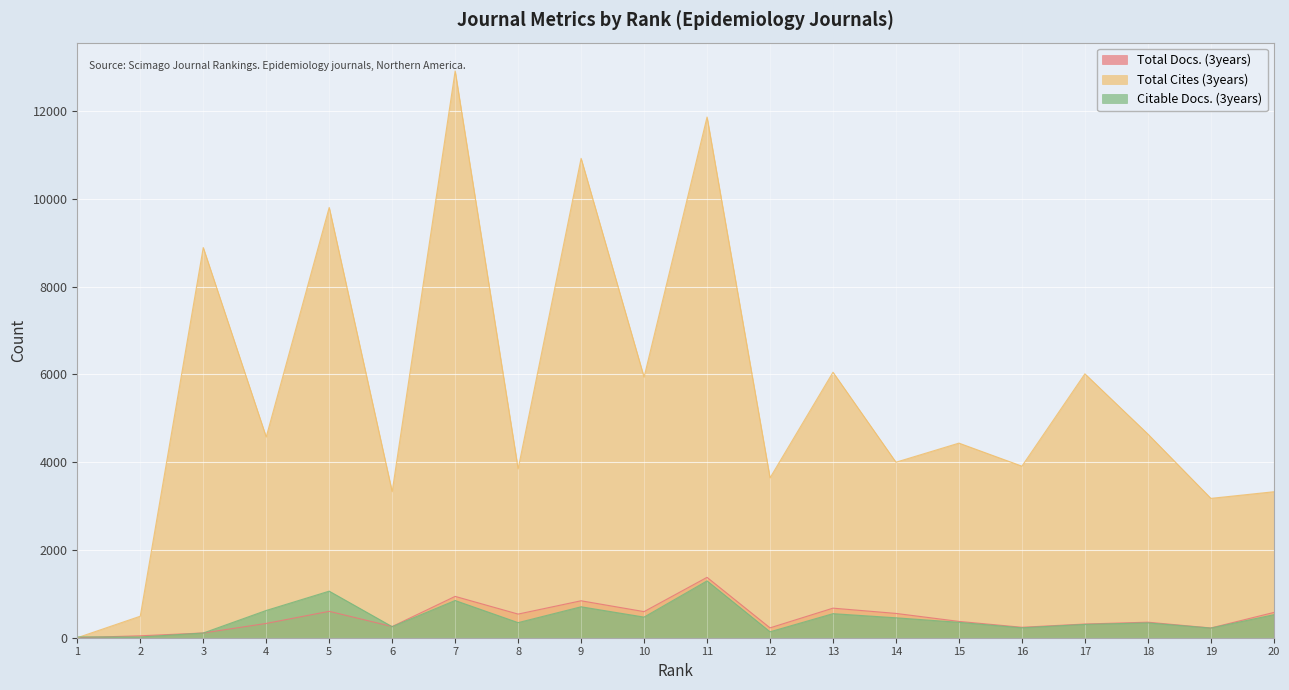

Reading left to right, transcribe all the data shown in this chart.

Total Docs. (3years): 1=2	2=44	3=108	4=326	5=602	6=255	7=942	8=539	9=842	10=595	11=1376	12=225	13=674	14=554	15=372	16=238	17=312	18=354	19=222	20=576
Total Cites (3years): 1=0	2=490	3=8890	4=4574	5=9803	6=3328	7=12914	8=3847	9=10922	10=5937	11=11864	12=3642	13=6049	14=3999	15=4434	16=3909	17=6013	18=4641	19=3175	20=3326
Citable Docs. (3years): 1=18	2=17	3=107	4=621	5=1061	6=252	7=848	8=344	9=705	10=470	11=1295	12=135	13=548	14=454	15=351	16=226	17=303	18=338	19=220	20=524